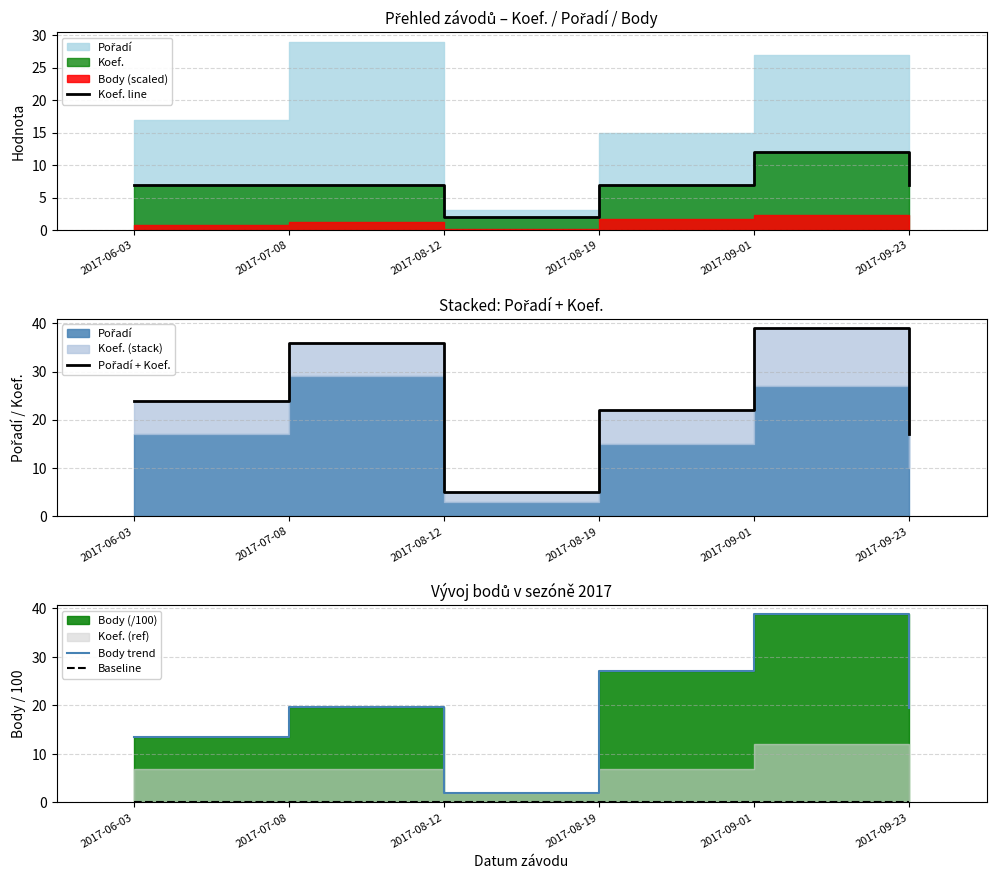

What is the average value of the Body trend series?

20.1